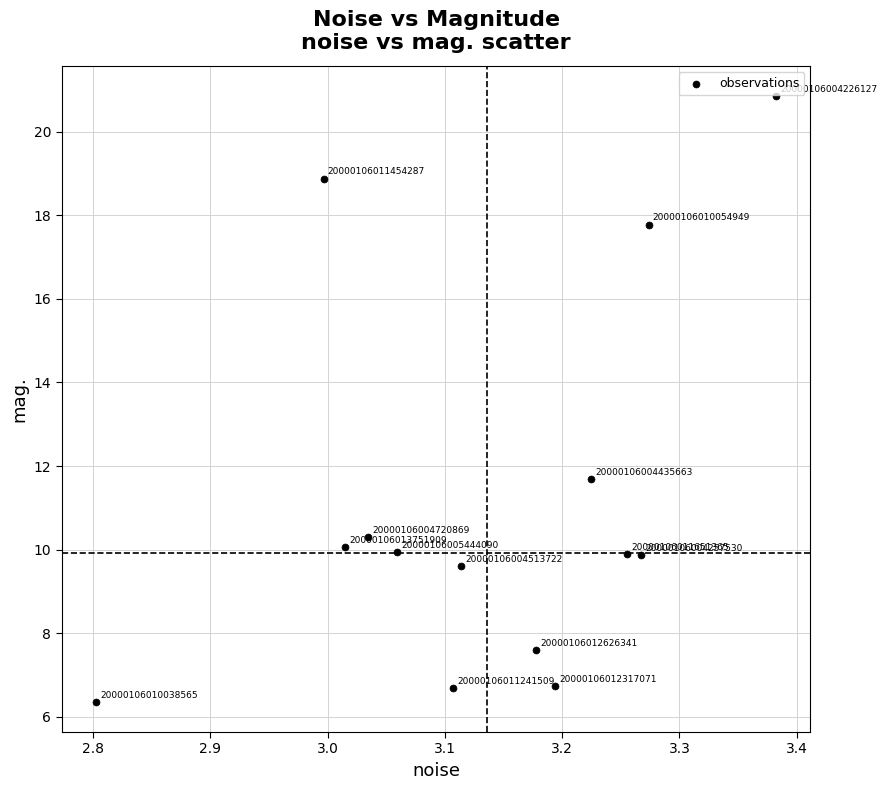

What Y value in the scatter plot is closest to 13?

11.7